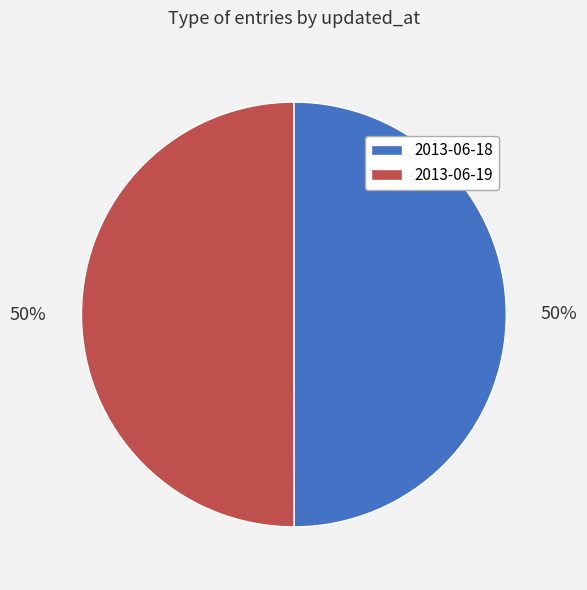

What is the ratio of the value at 2013-06-18 to the value at 2013-06-19?

1.0